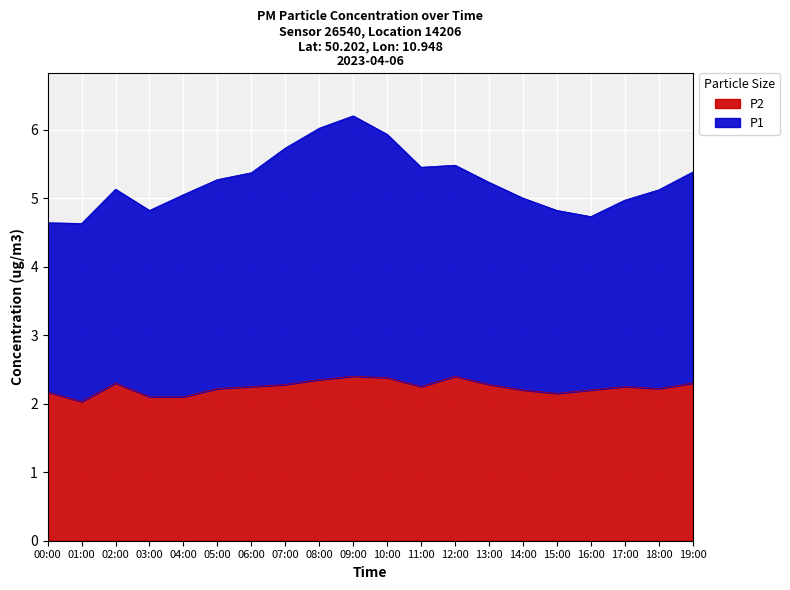

Does the chart display data point markers on the line(s)?

No